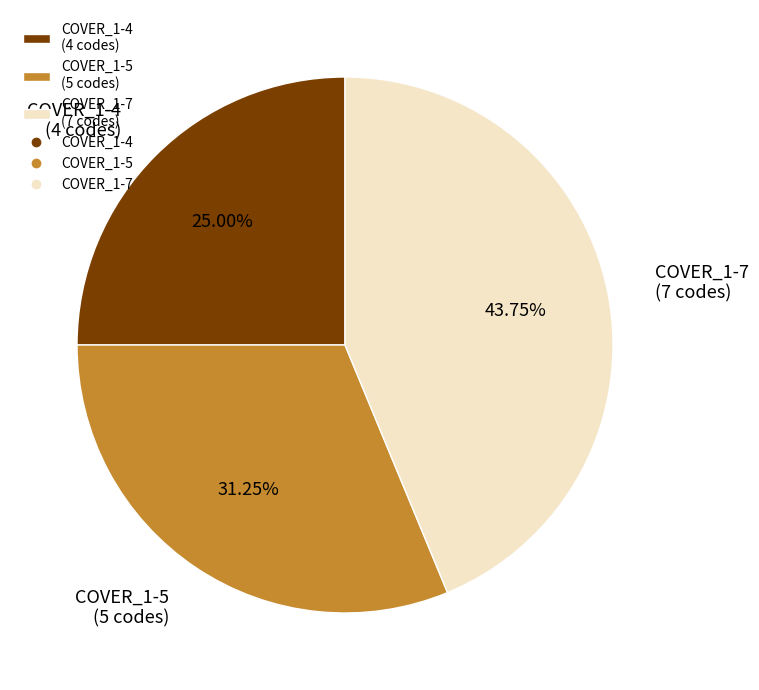

Count the number of slices in the pie.

3